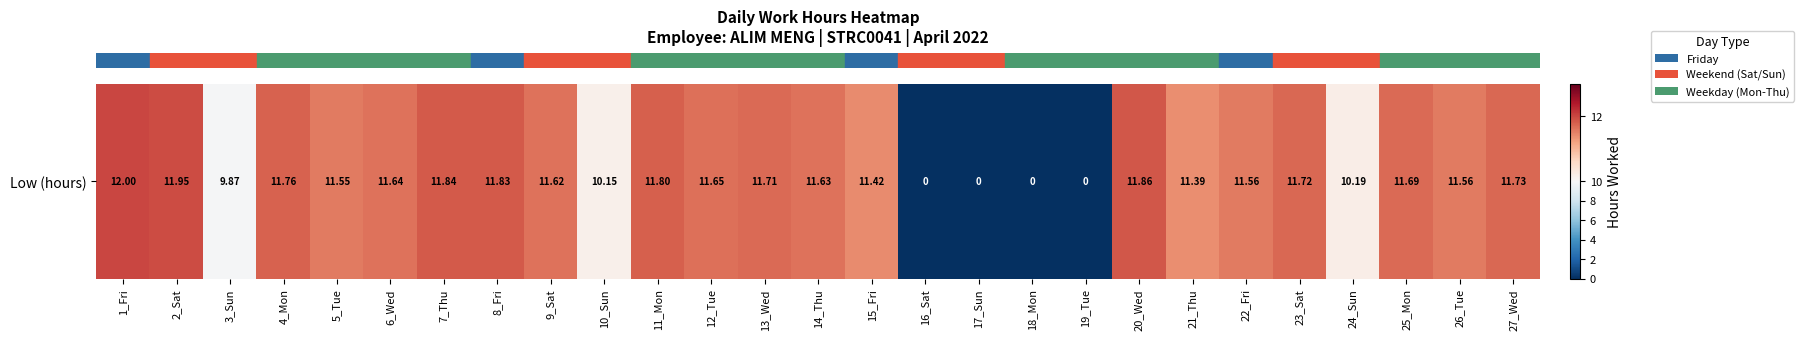

How many series are shown in this chart?

1